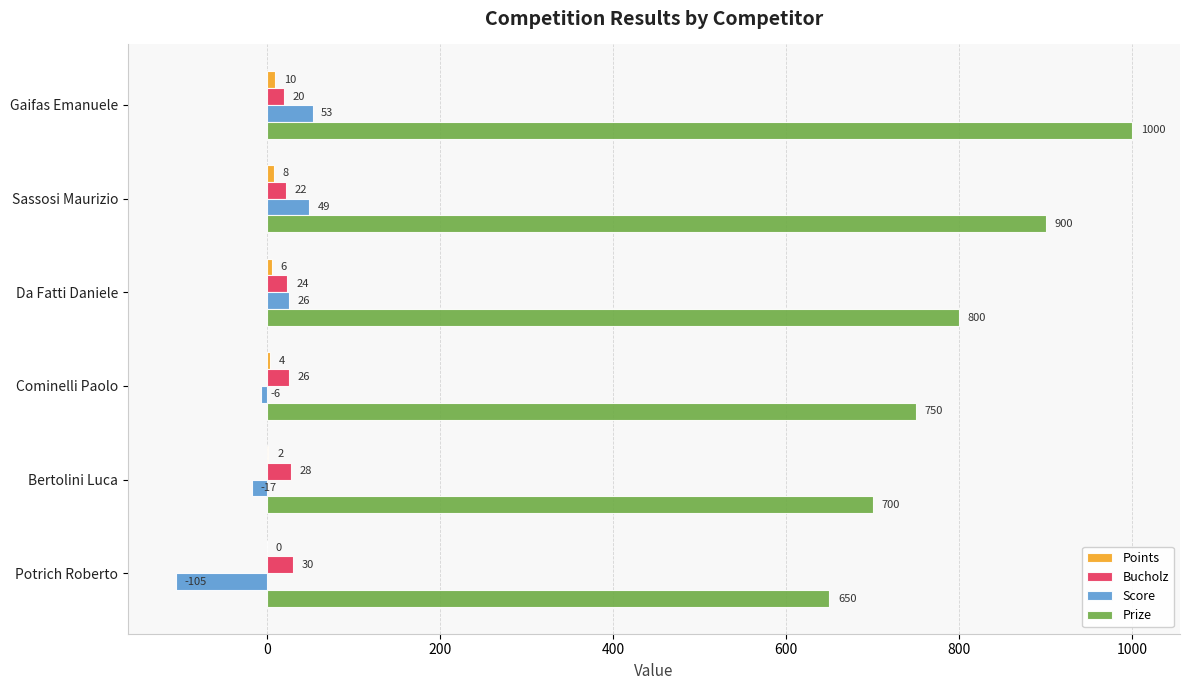

Which series changed the most between Da Fatti Daniele and Bertolini Luca?

Prize